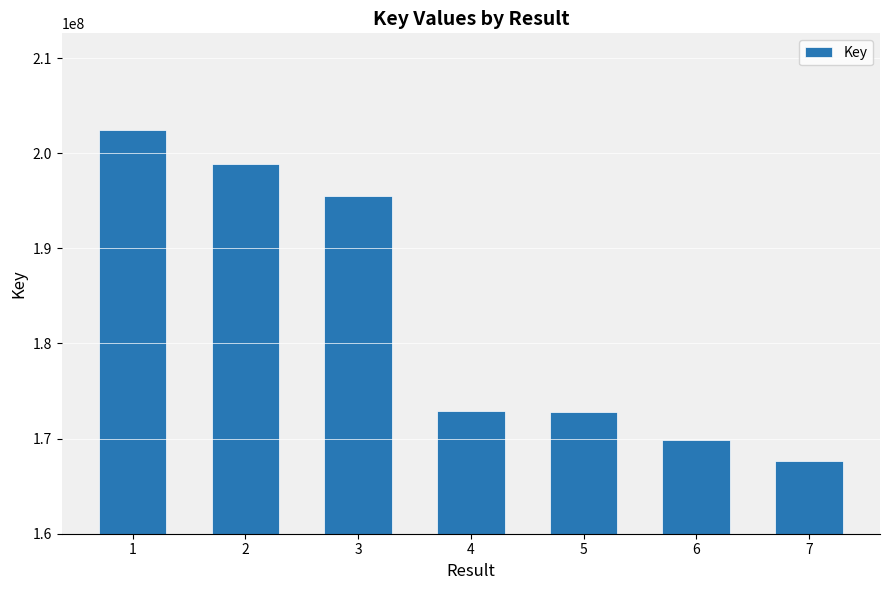

What is the difference between the second highest and minimum values?

31177565